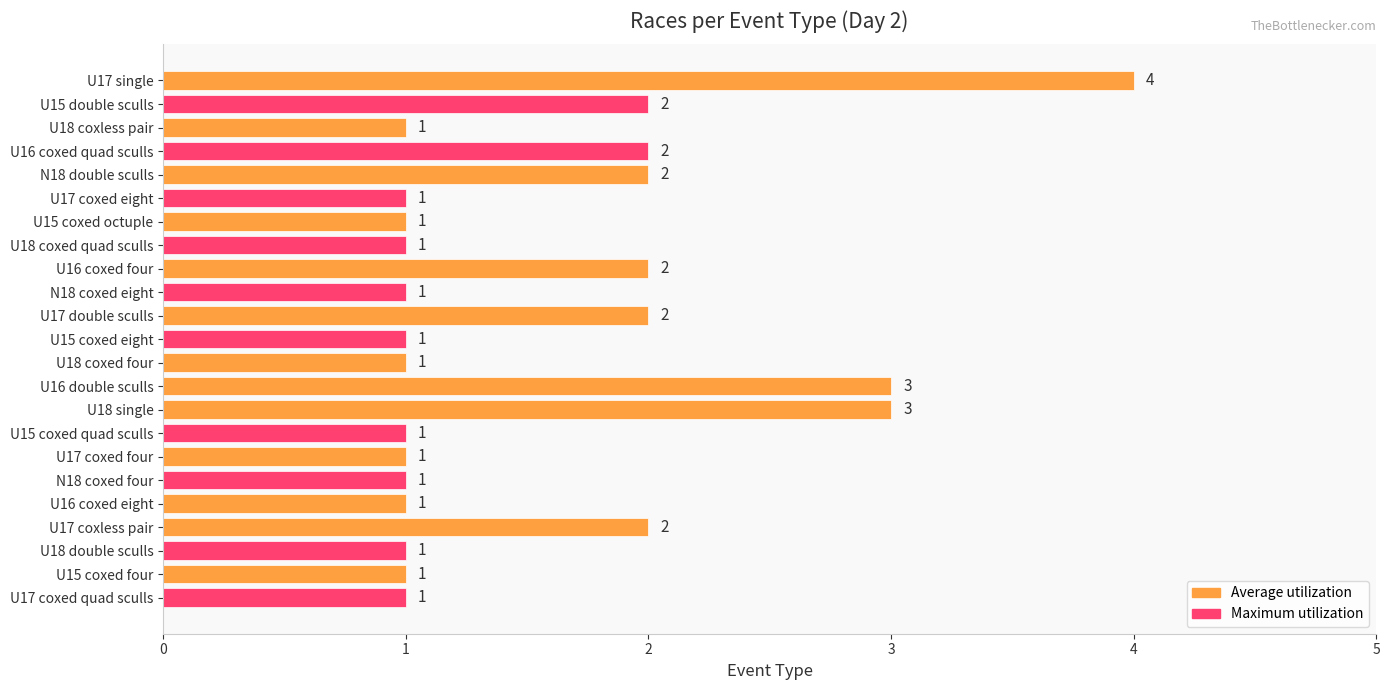

Which category has the highest value across all series?

U17 single